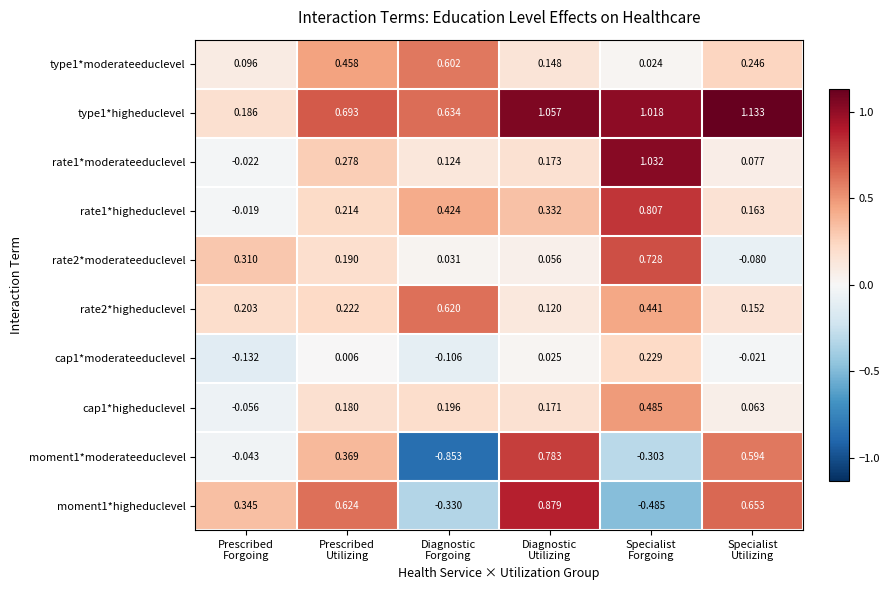

How many values in cap1*moderateeduclevel are below zero?

3